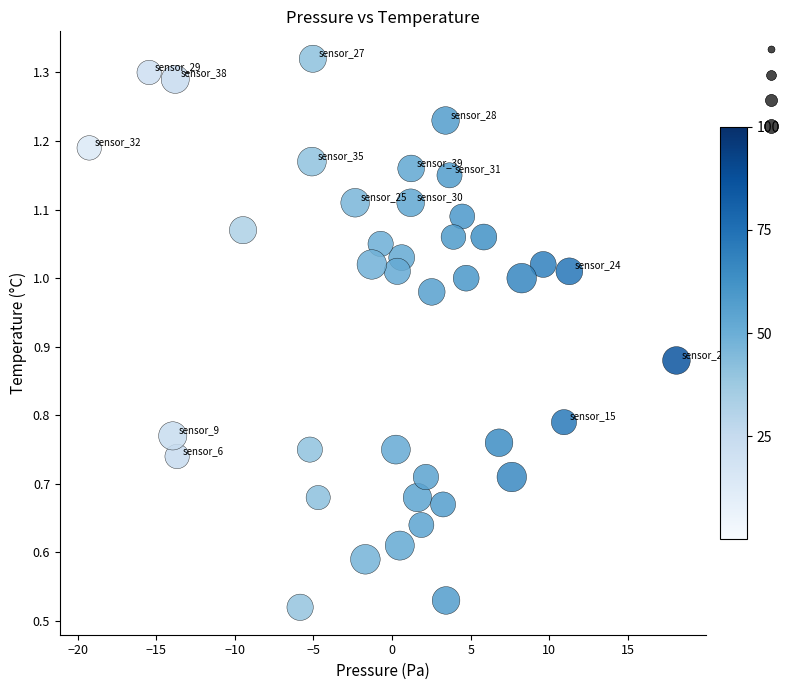

What is the range of X values (max minus min)?

37.3